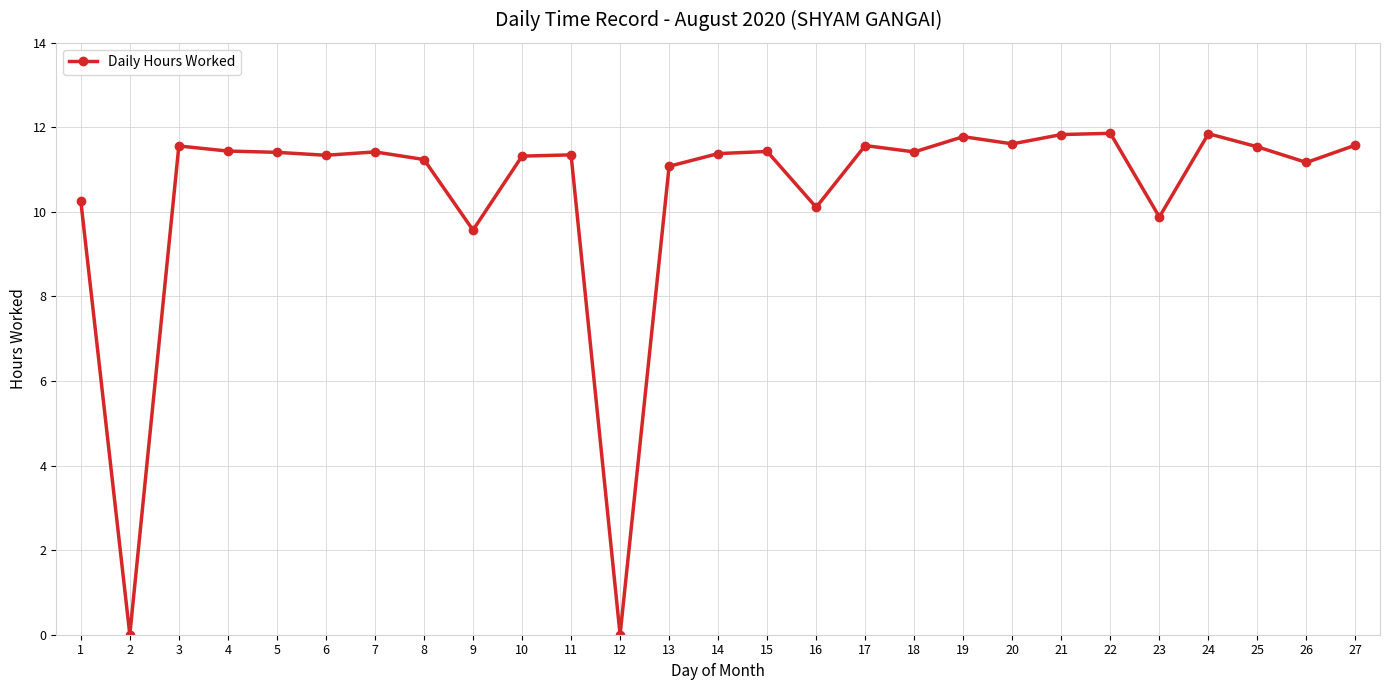

What is the approximate value at 26?

11.2